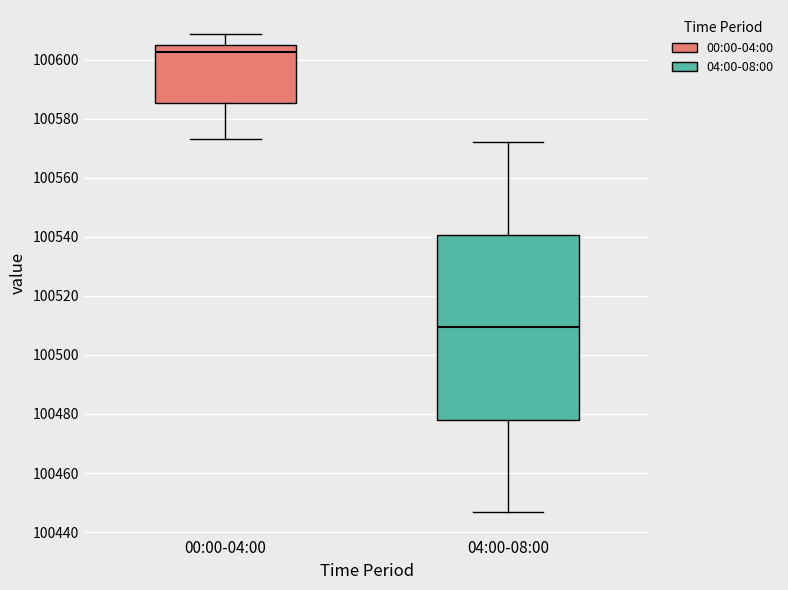

Which box's median line is the lowest?

04:00-08:00